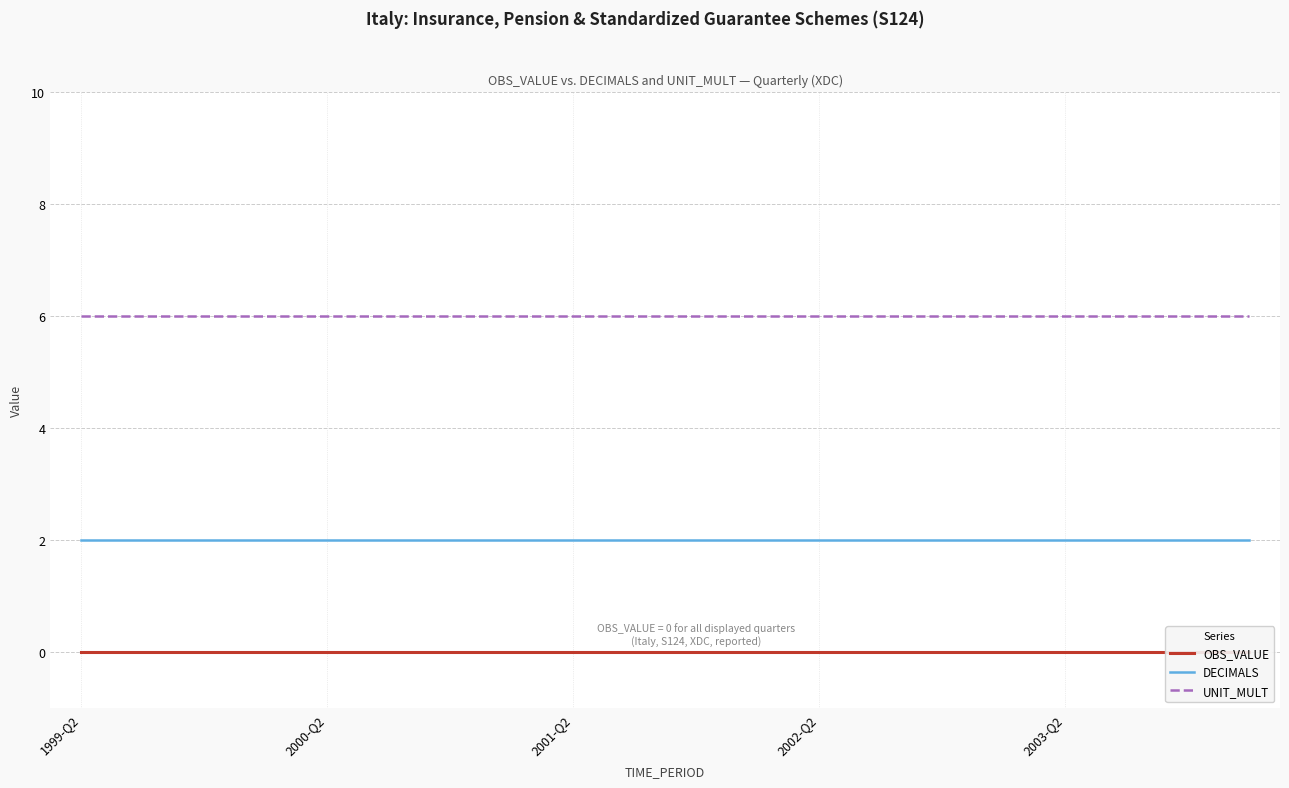

True or false: OBS_VALUE and DECIMALS cross at least once.

False